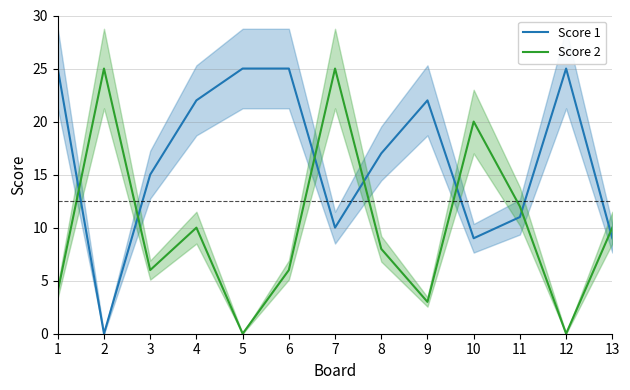

Where is Score 2 nearest to the value 12?

11